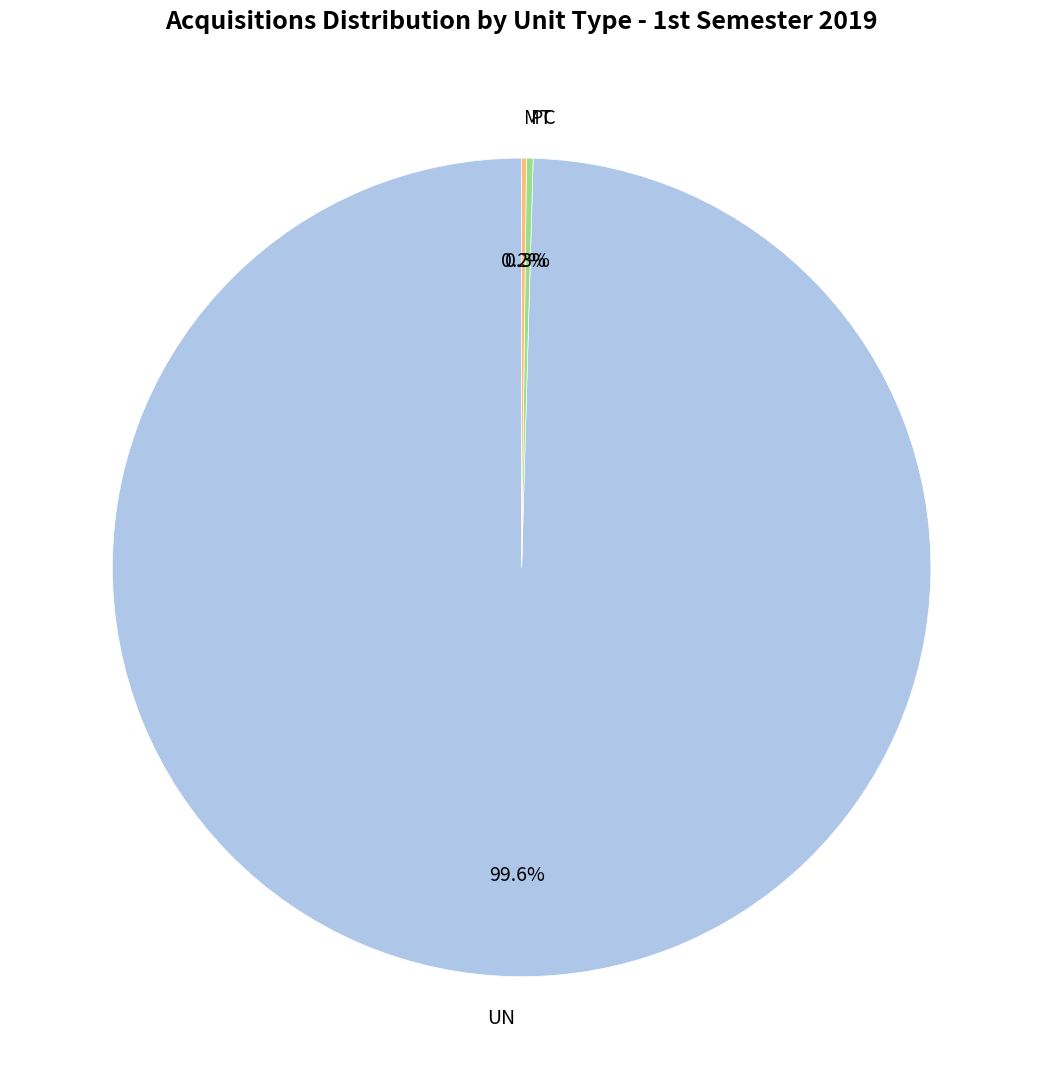

What is the largest slice in the pie chart?

UN